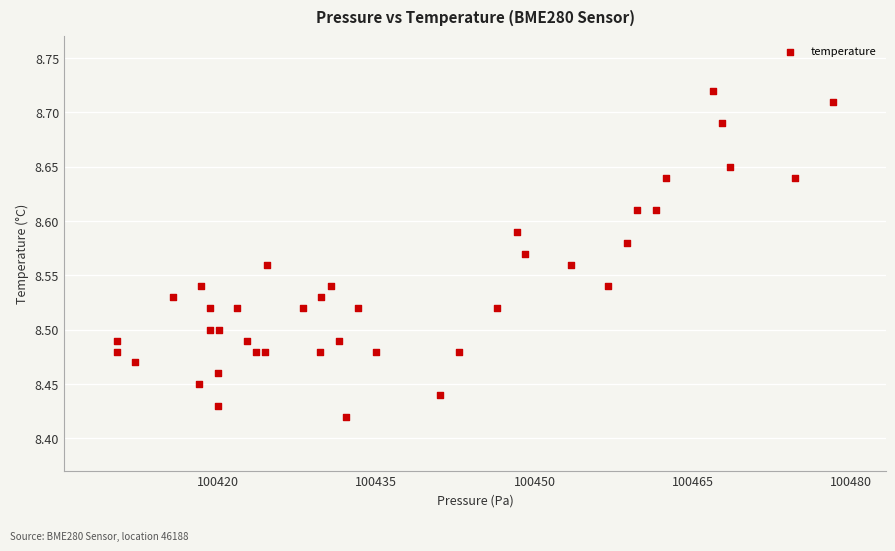

What is the range of Y values (max minus min)?

0.3